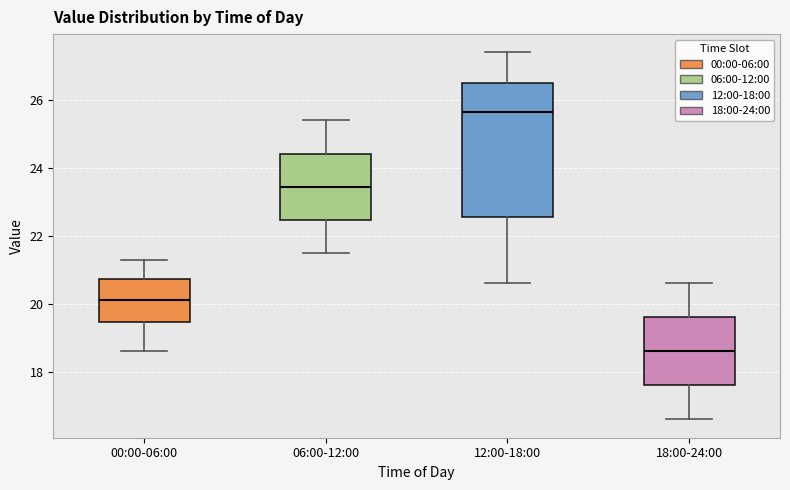

Which box's median line is the lowest?

18:00-24:00